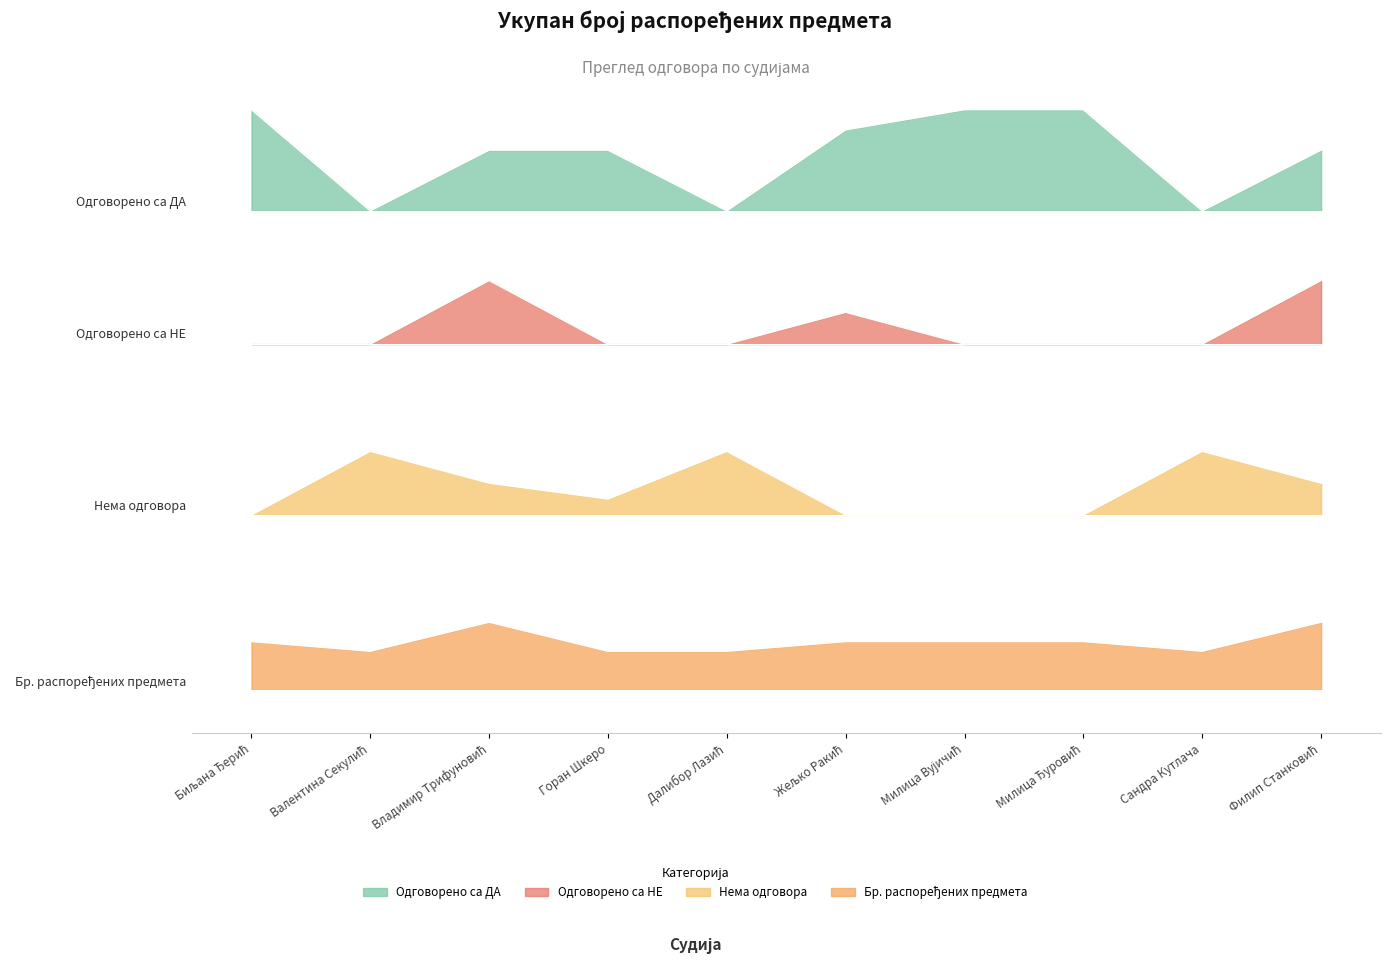

Where is the first local maximum for Одговорено са НЕ?

Владимир Трифуновић